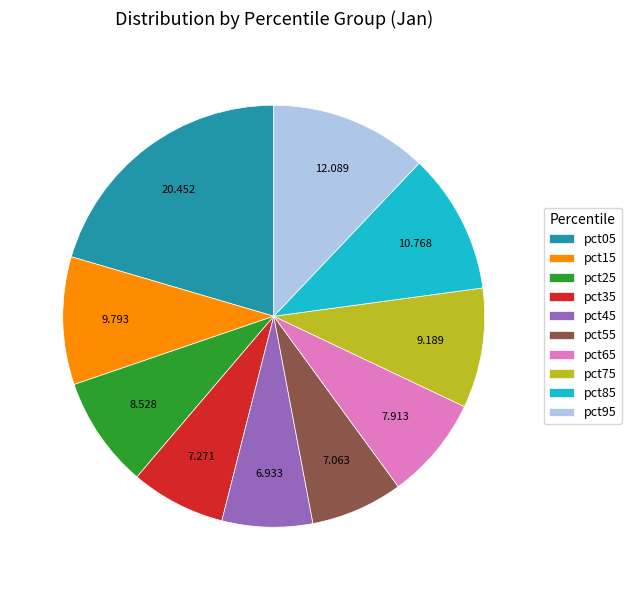

Is the sum of pct85 and pct15 greater than half?

No